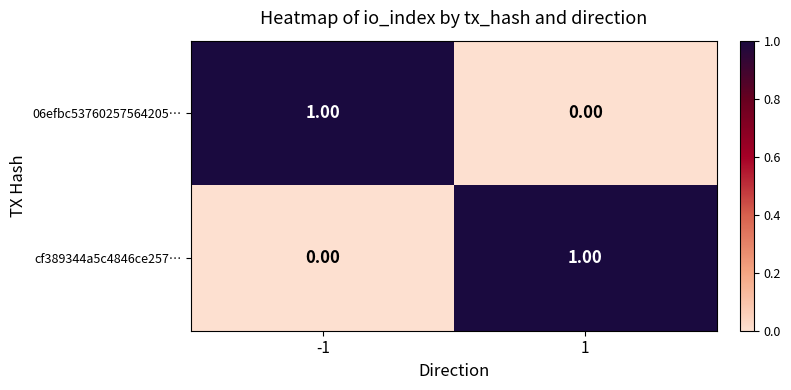

Count the number of data series in this chart.

2